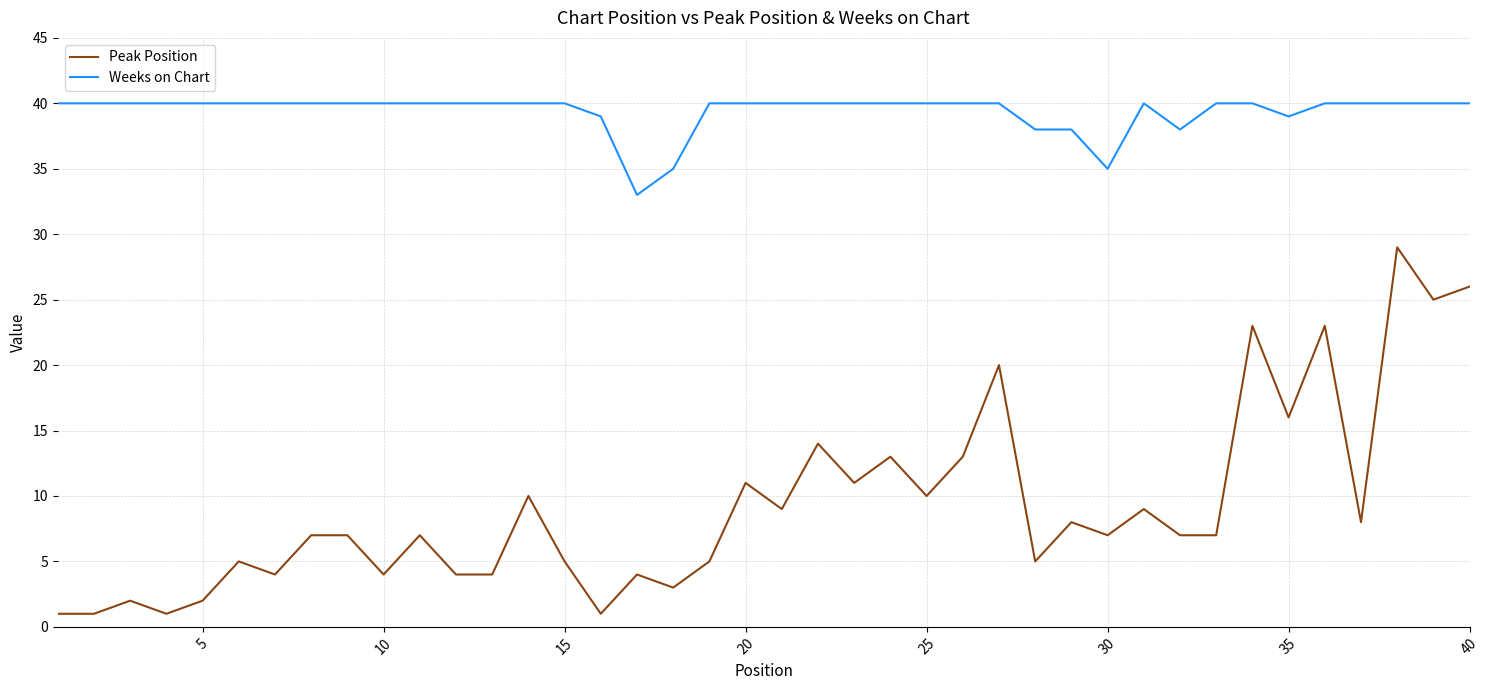

True or false: Peak Position and Weeks on Chart intersect in this chart.

False